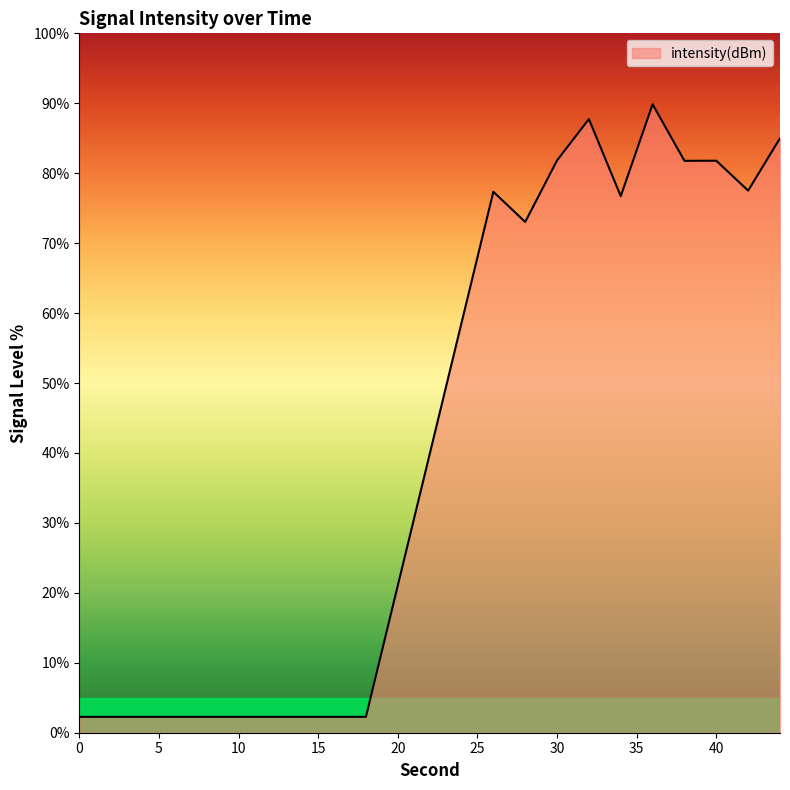

What is the sum of all values?

835.3